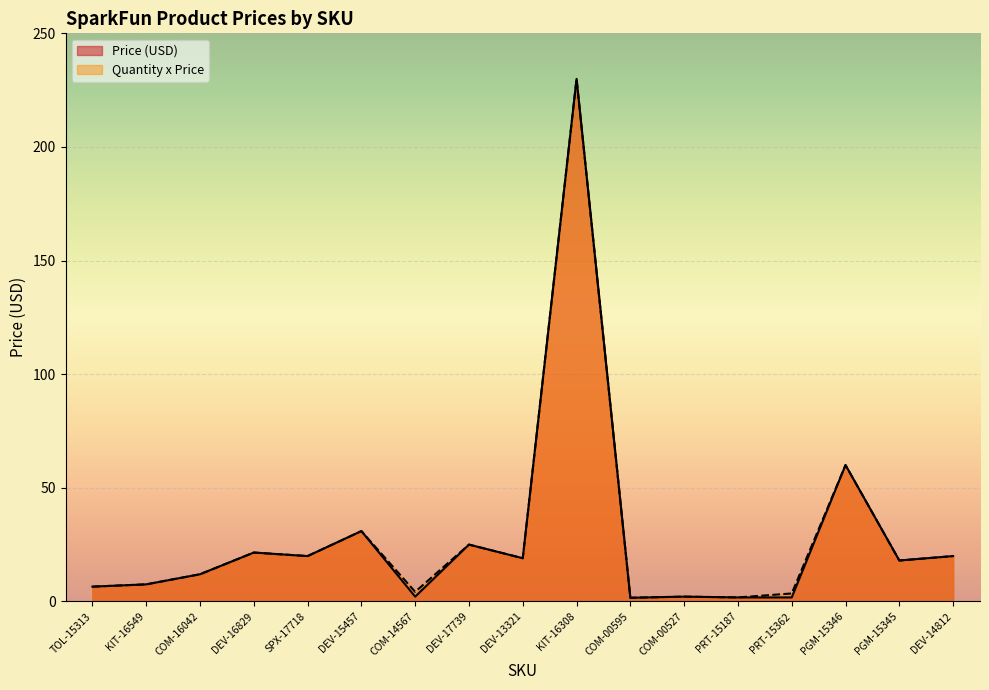

Where is the first local minimum for Price (USD)?

SPX-17718